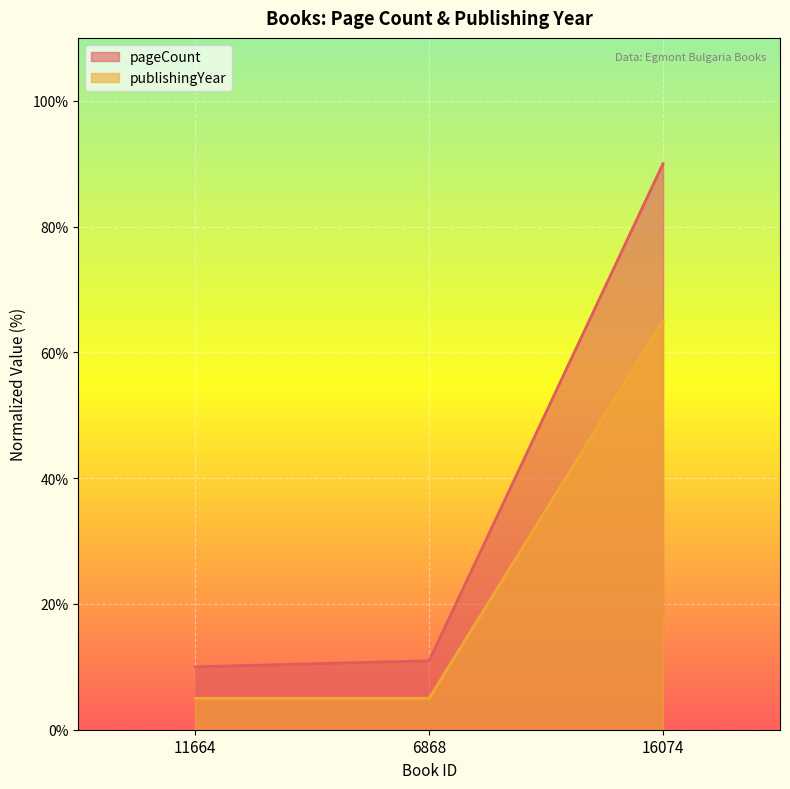

What is the total value across all series at 16074?

155.0